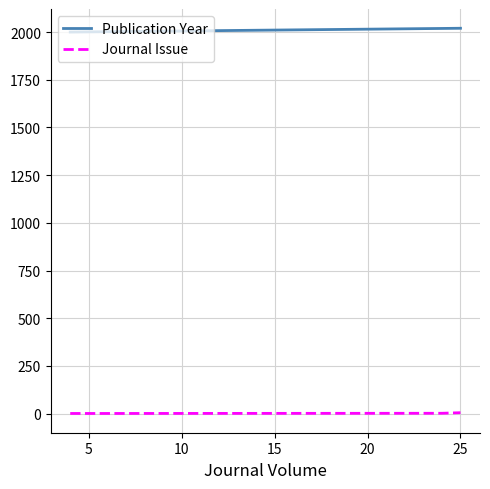

What is the highest value of the Publication Year series?

2020